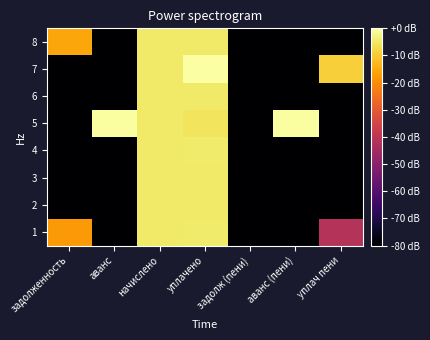

Reading left to right, transcribe all the data shown in this chart.

1: задолженность=-18.1	аванс=-102.5	начислено=-4.9	уплачено=-4.6	задолж (пени)=-102.5	аванс (пени)=-102.5	уплач пени=-41.5
2: задолженность=-102.5	аванс=-102.5	начислено=-4.9	уплачено=-4.9	задолж (пени)=-102.5	аванс (пени)=-102.5	уплач пени=-102.5
3: задолженность=-102.5	аванс=-102.5	начислено=-4.9	уплачено=-4.9	задолж (пени)=-102.5	аванс (пени)=-102.5	уплач пени=-102.5
4: задолженность=-102.5	аванс=-102.5	начислено=-4.9	уплачено=-4.6	задолж (пени)=-102.5	аванс (пени)=-102.5	уплач пени=-102.5
5: задолженность=-102.5	аванс=-0.4	начислено=-5.0	уплачено=-5.8	задолж (пени)=-102.5	аванс (пени)=-0.6	уплач пени=-102.5
6: задолженность=-102.5	аванс=-102.5	начислено=-4.9	уплачено=-4.9	задолж (пени)=-102.5	аванс (пени)=-102.5	уплач пени=-102.5
7: задолженность=-102.5	аванс=-102.5	начислено=-4.9	уплачено=0.0	задолж (пени)=-102.5	аванс (пени)=-102.5	уплач пени=-9.2
8: задолженность=-15.8	аванс=-102.5	начислено=-5.0	уплачено=-5.0	задолж (пени)=-102.5	аванс (пени)=-102.5	уплач пени=-102.5